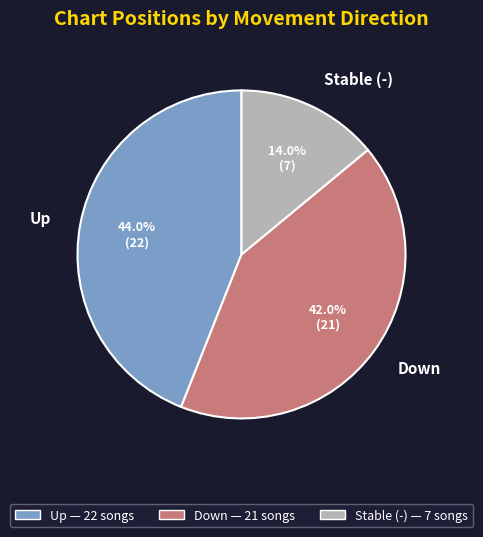

What percentage is NOT represented by Down?

58.0%